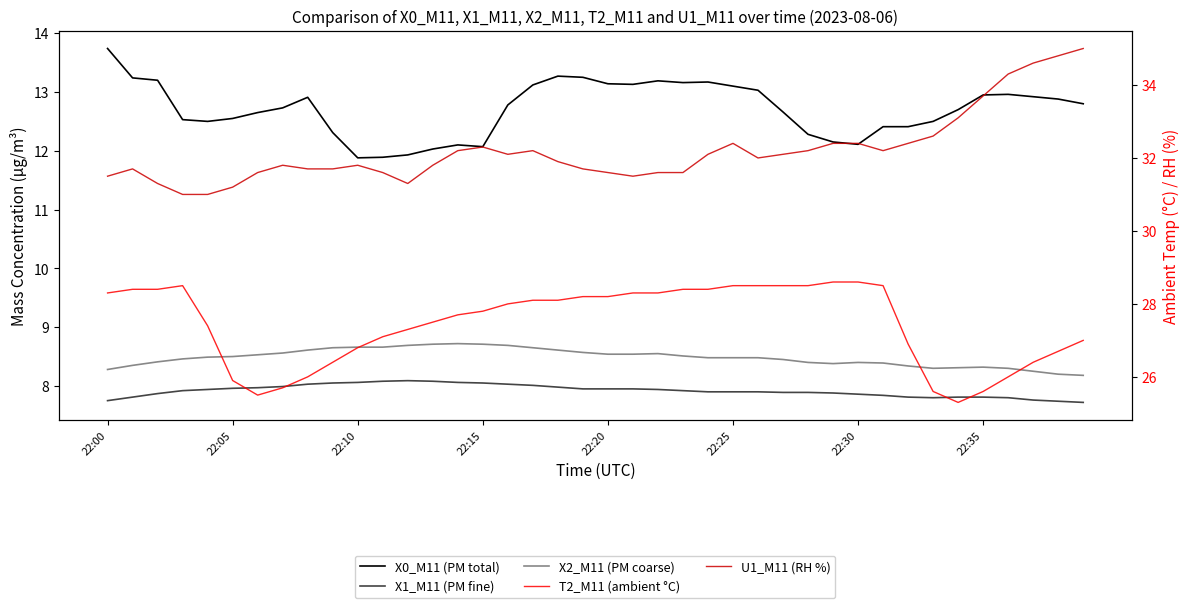

Which has a higher value, 22:05 or 9?

22:05